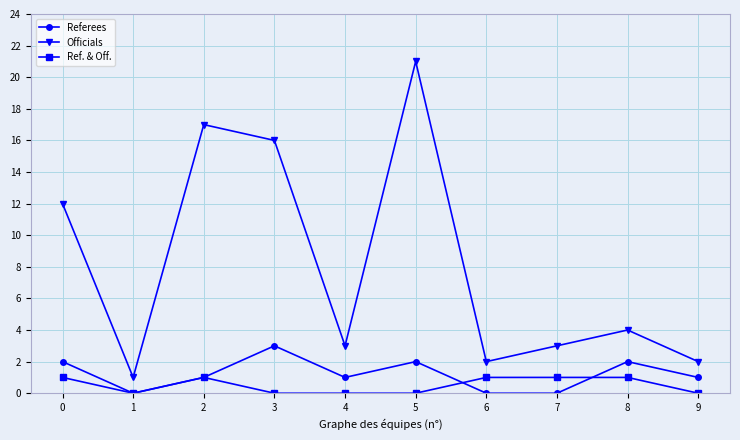

True or false: Referees and Officials cross at least once.

False